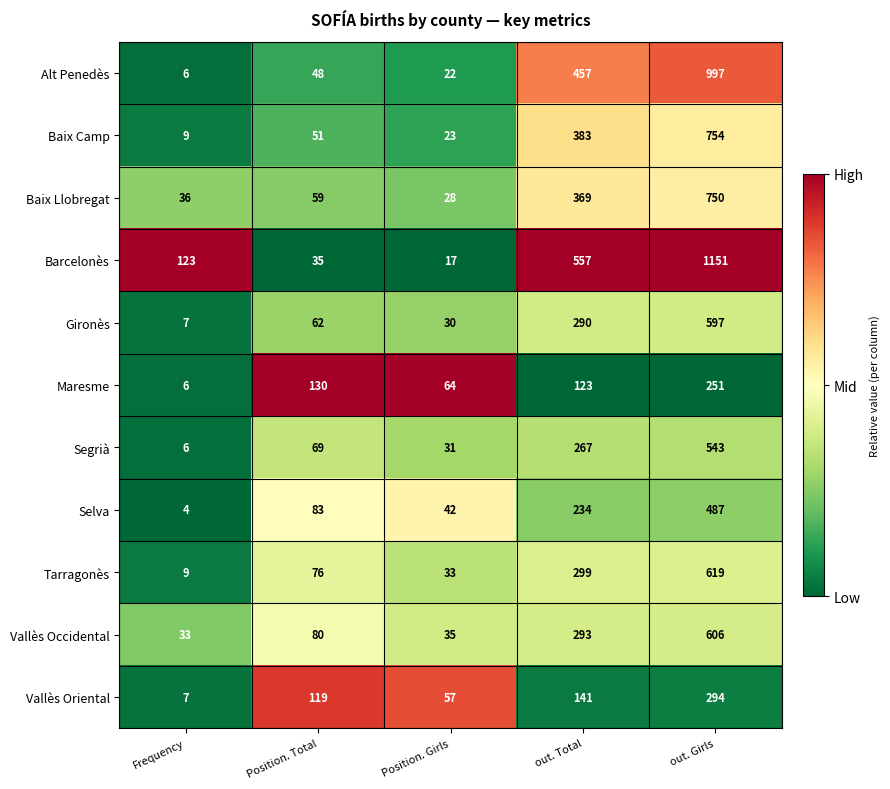

What value does the Gironès series have at out. Girls, to the nearest 100?

600